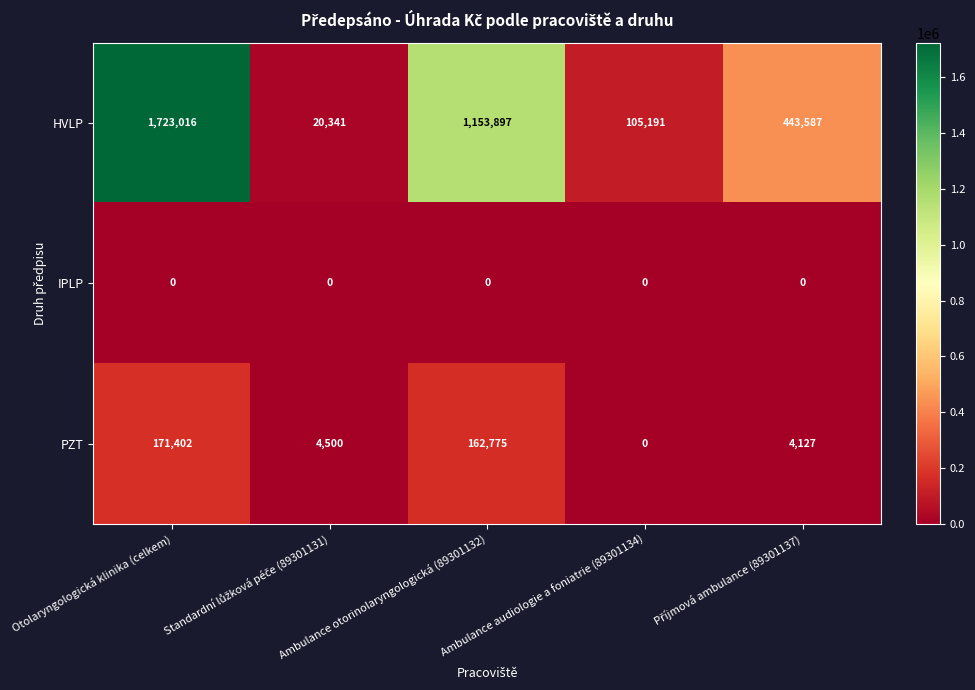

At which category is the sum across all series the highest?

Otolaryngologická klinika (celkem)